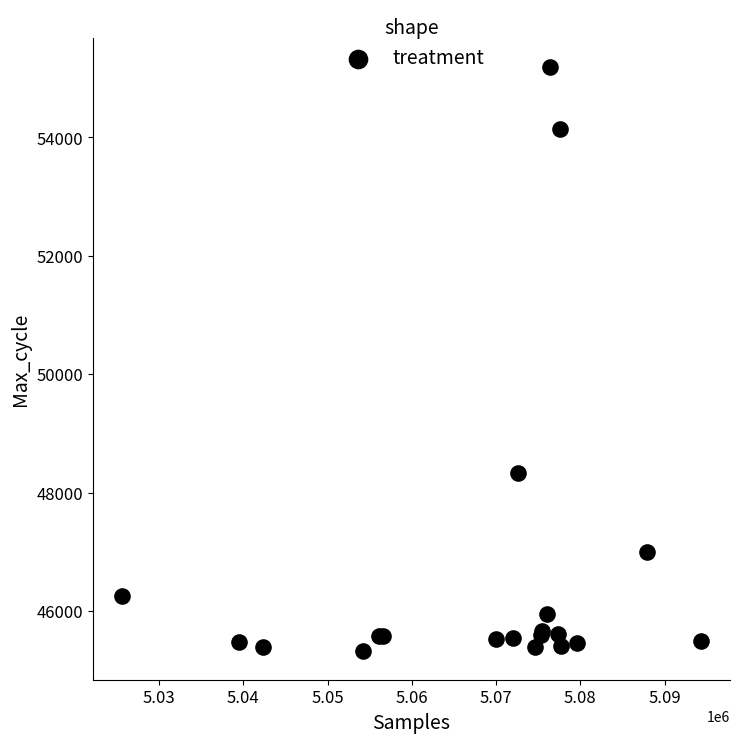

What Y value in the scatter plot is closest to 50258?

48324